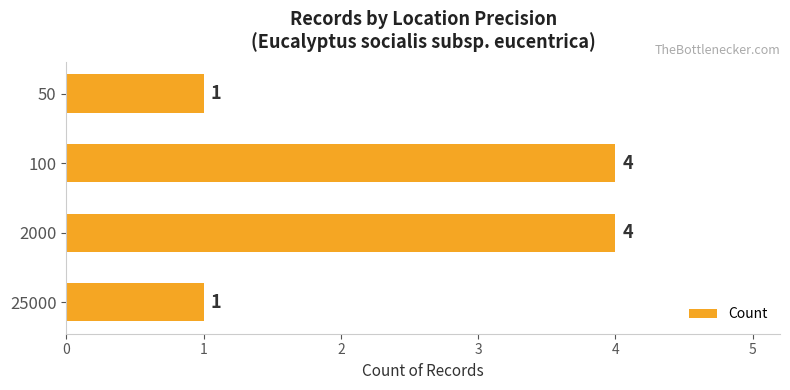

How many values are between 1 and 4?

4